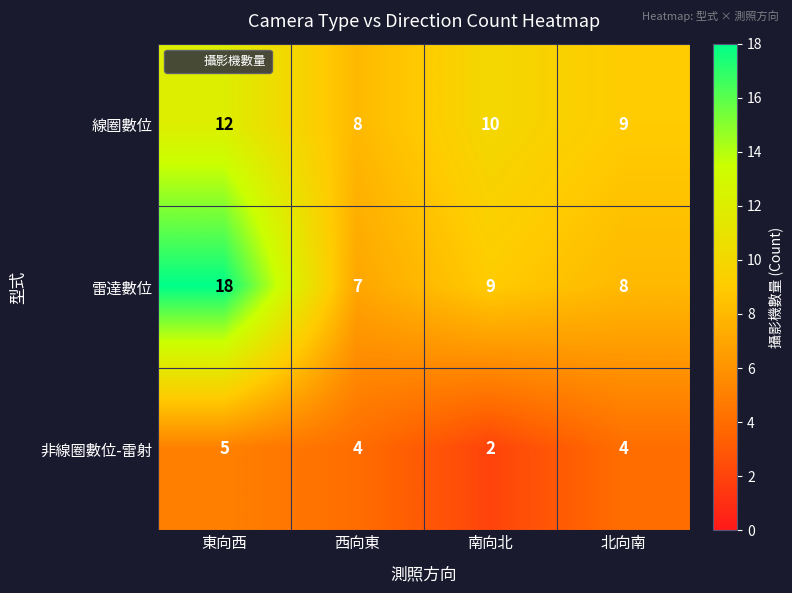

Rank the series by their maximum value, from lowest to highest.

非線圈數位-雷射, 線圈數位, 雷達數位